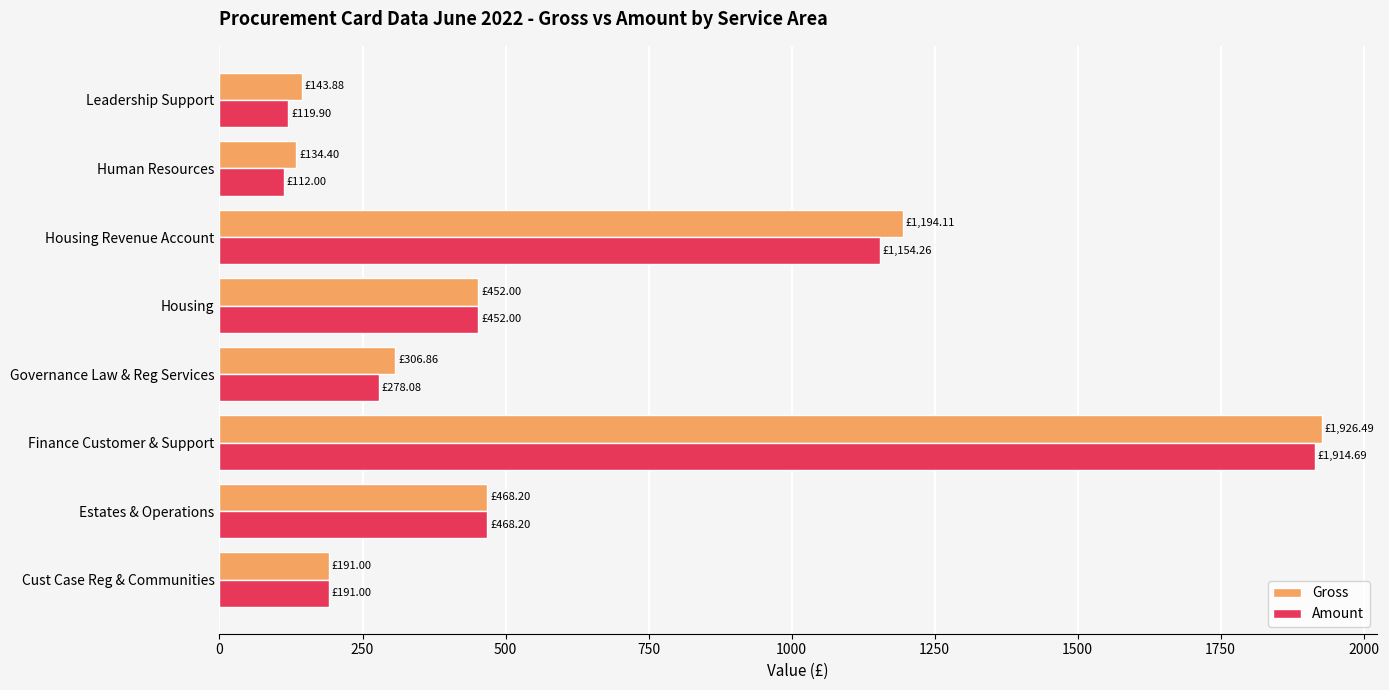

Which label corresponds to the largest value in the chart?

Finance Customer & Support